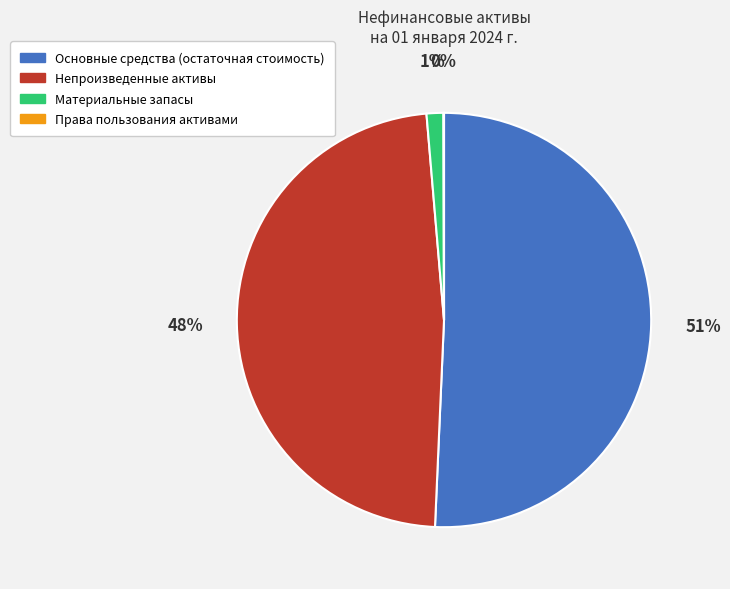

Which category has the biggest portion of the pie?

Основные средства (остаточная стоимость)